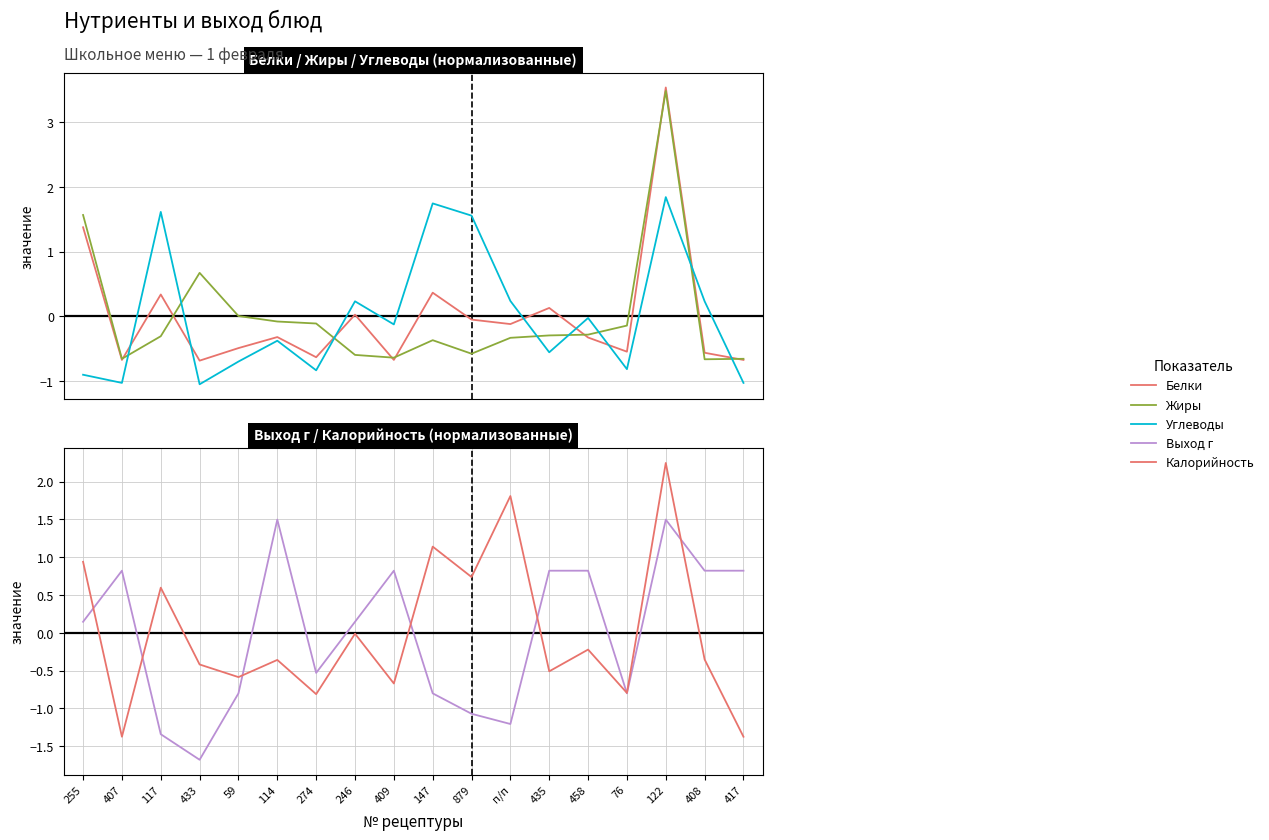

How many data points in Выход г are above 0?

10